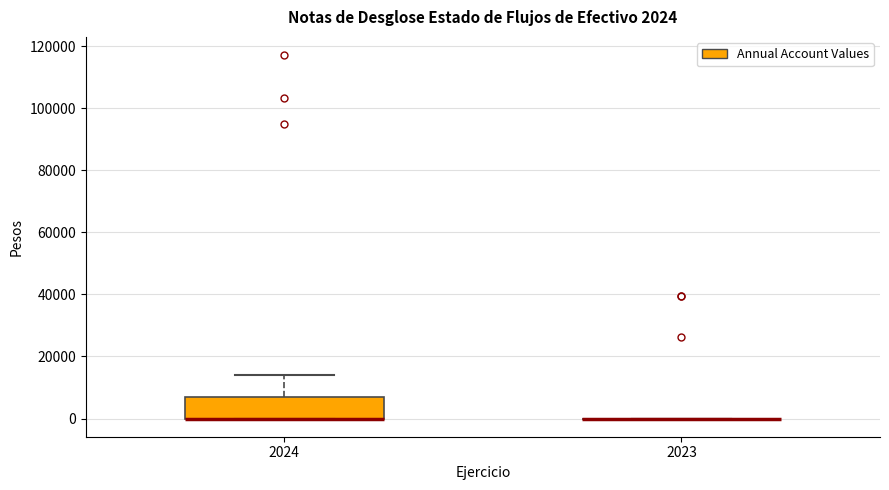

Which box is the tallest, from its lower edge to its upper edge?

2024